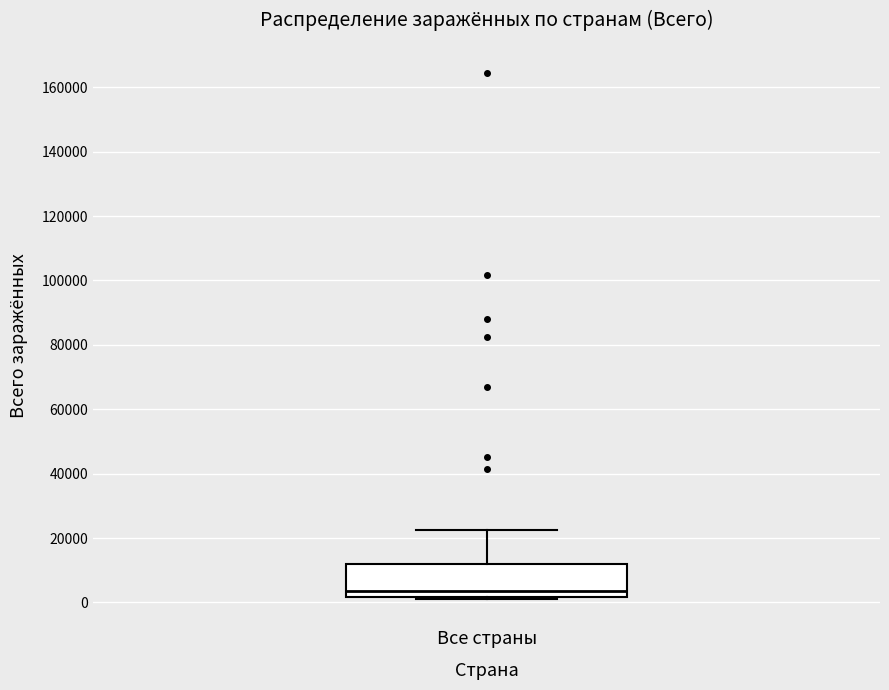

Transcribe this box plot: give where the median line is, the range the box spans, and where the two whiskers end, as read against the y-axis. The values are not printed on the chart, so give them approximately, as read against the axis.

median 4000, box 2000 to 12000, whiskers 2000 (just below the box's lower edge) to 22000